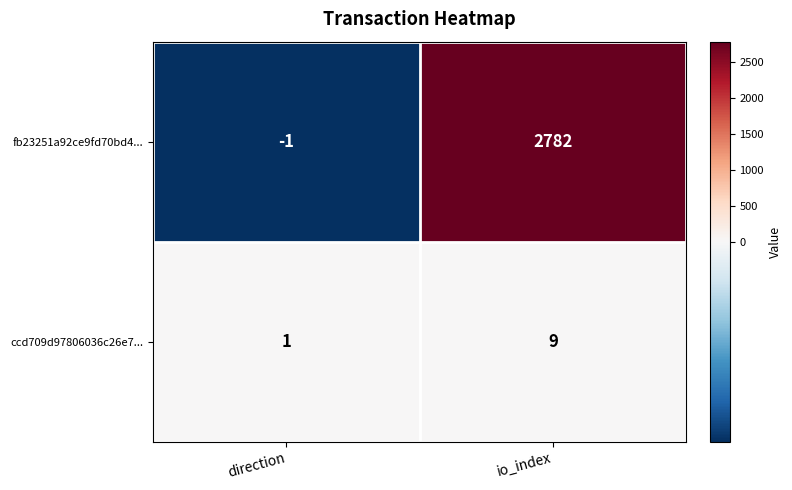

Rank the series by their maximum value, from lowest to highest.

ccd709d97806036c26e7..., fb23251a92ce9fd70bd4...